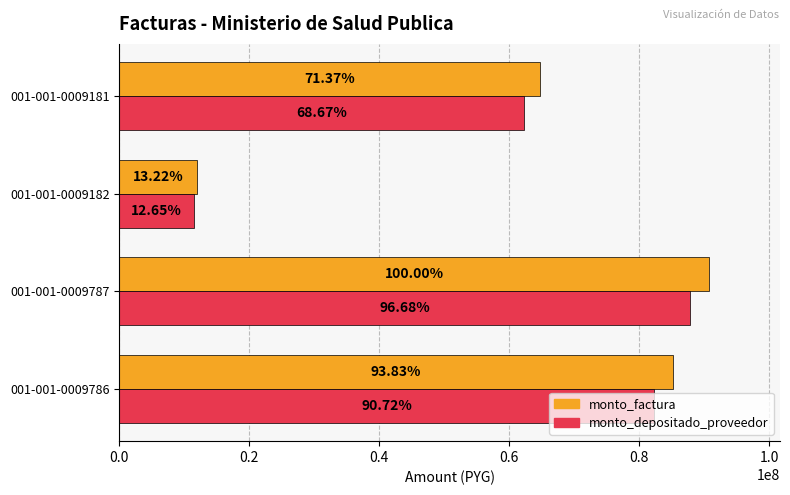

What are all the series names shown in the legend?

monto_factura, monto_depositado_proveedor